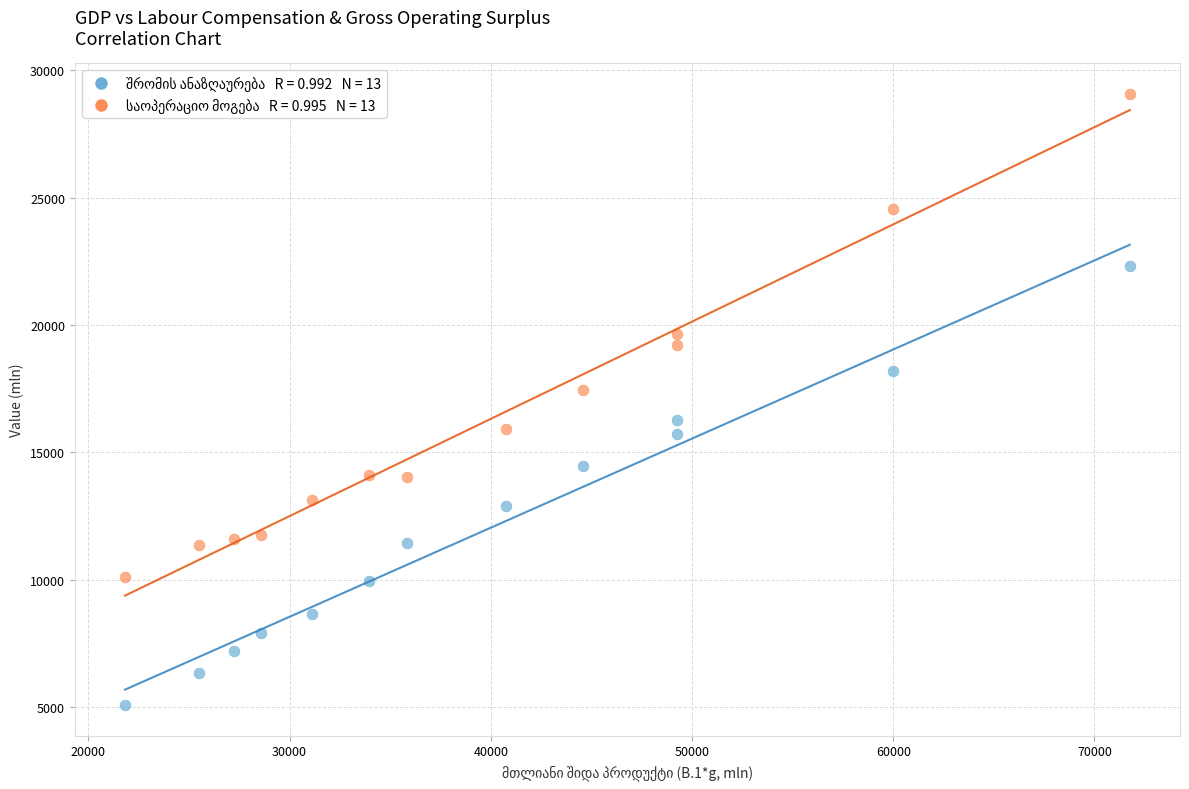

Across all series, what Y value is closest to 17074?

17456.1